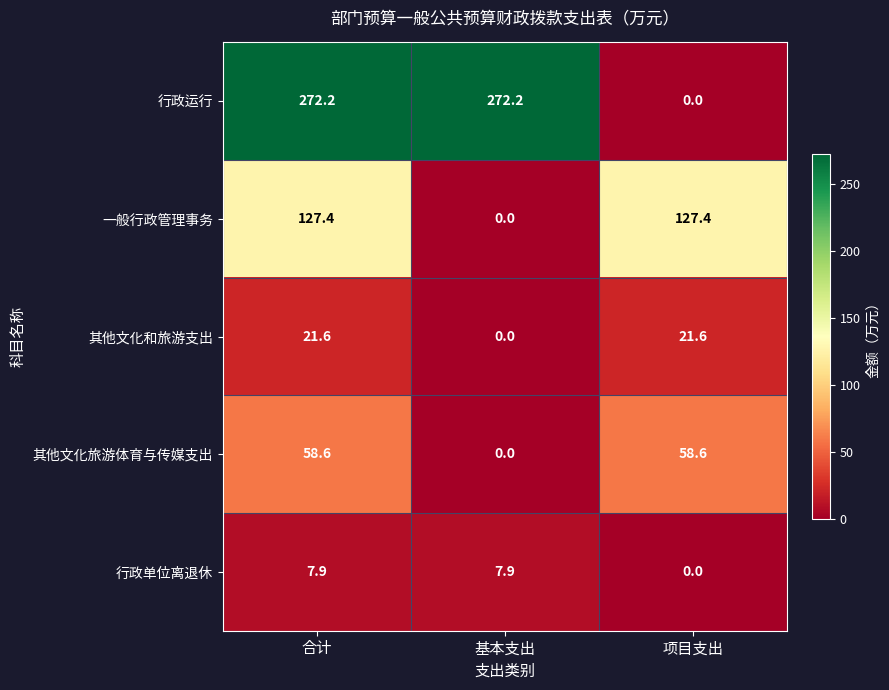

Reading right to left, extract all data points from this chart.

行政运行: 项目支出=0.0	基本支出=272.2	合计=272.2
一般行政管理事务: 项目支出=127.4	基本支出=0.0	合计=127.4
其他文化和旅游支出: 项目支出=21.6	基本支出=0.0	合计=21.6
其他文化旅游体育与传媒支出: 项目支出=58.6	基本支出=0.0	合计=58.6
行政单位离退休: 项目支出=0.0	基本支出=7.9	合计=7.9